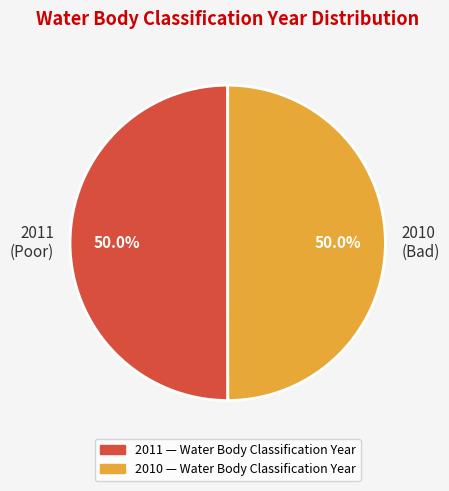

What percentage is the 2011 slice, to the nearest percent?

50%